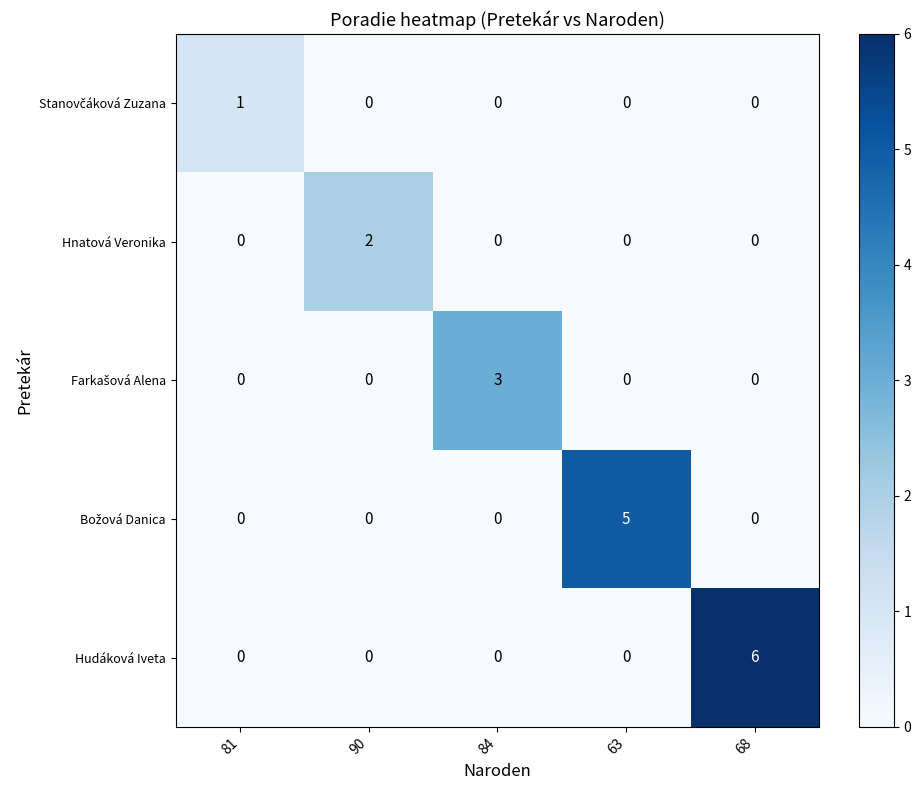

Which series has the largest total across all categories?

Hudáková Iveta